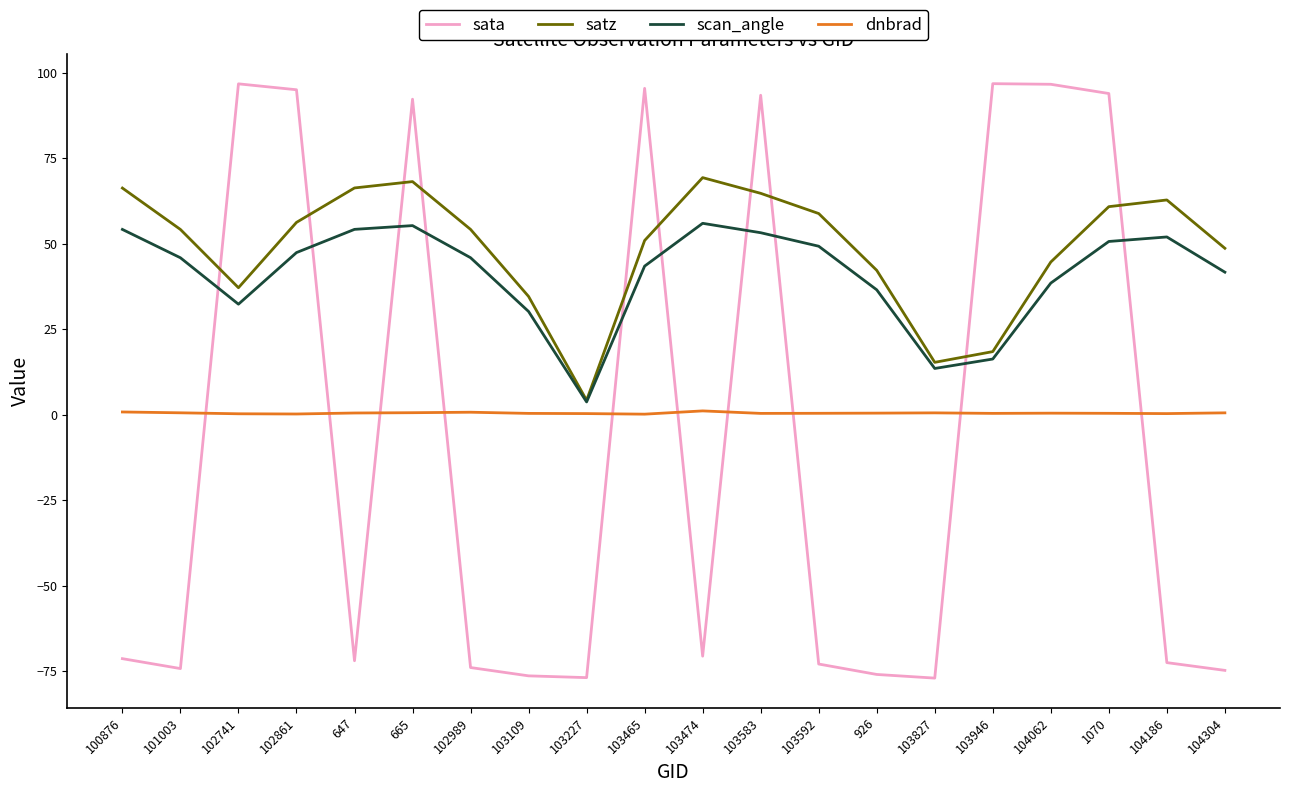

How many intersections are there between scan_angle and sata?

10